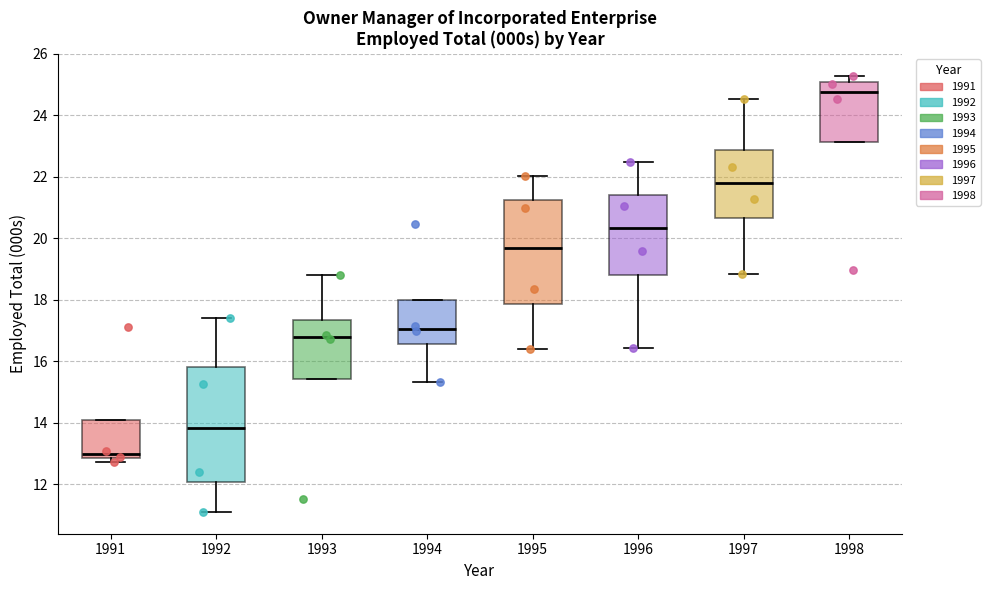

Which box's median line is the lowest?

1991